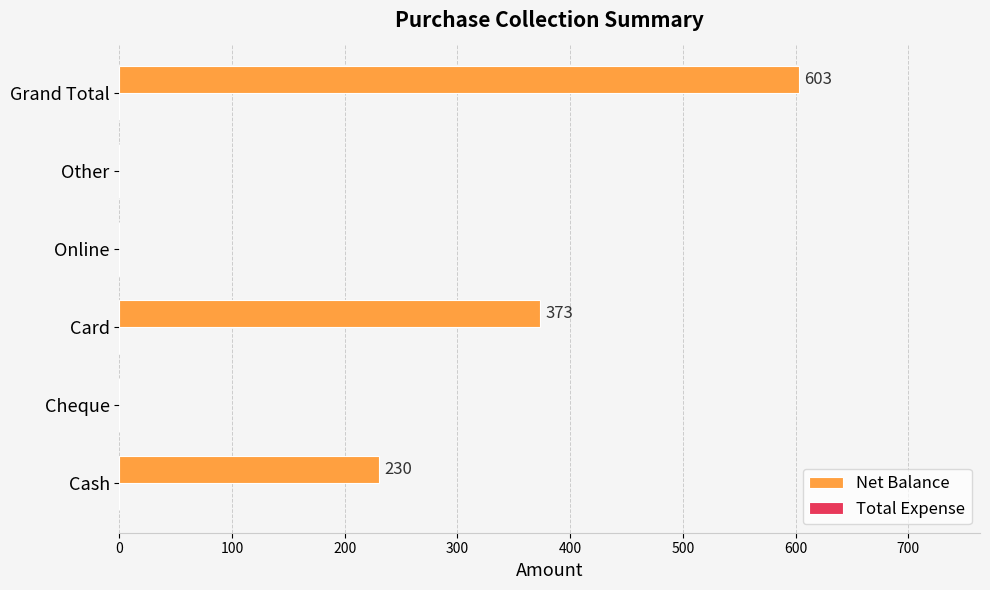

What is the sum of the values at Cash and Online?

230